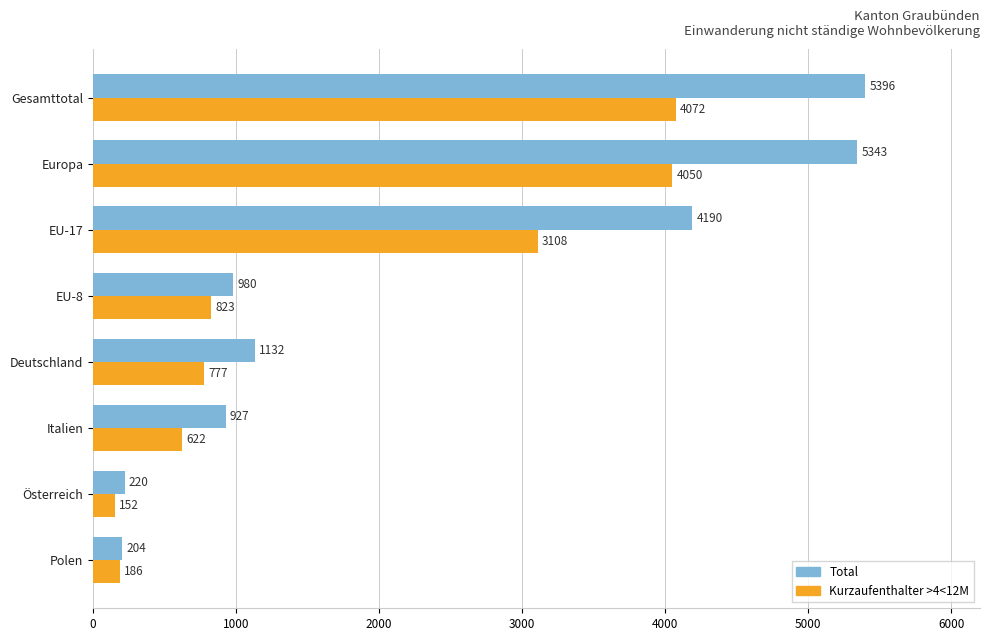

Is it true that Kurzaufenthalter >4<12M equals 7163 at Europa?

False